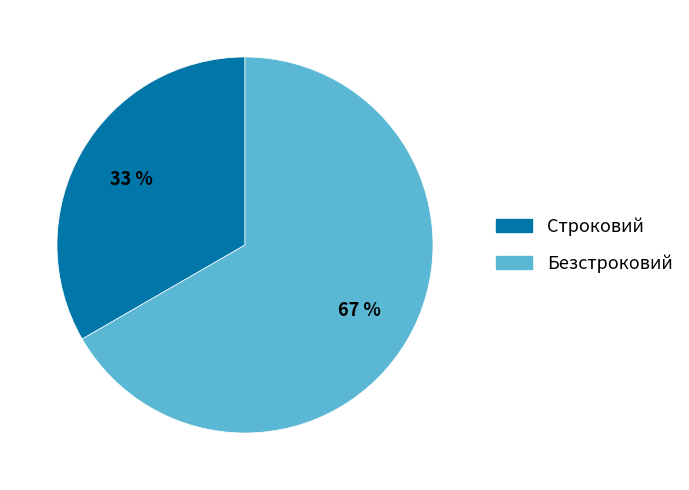

What is the largest slice in the pie chart?

Безстроковий